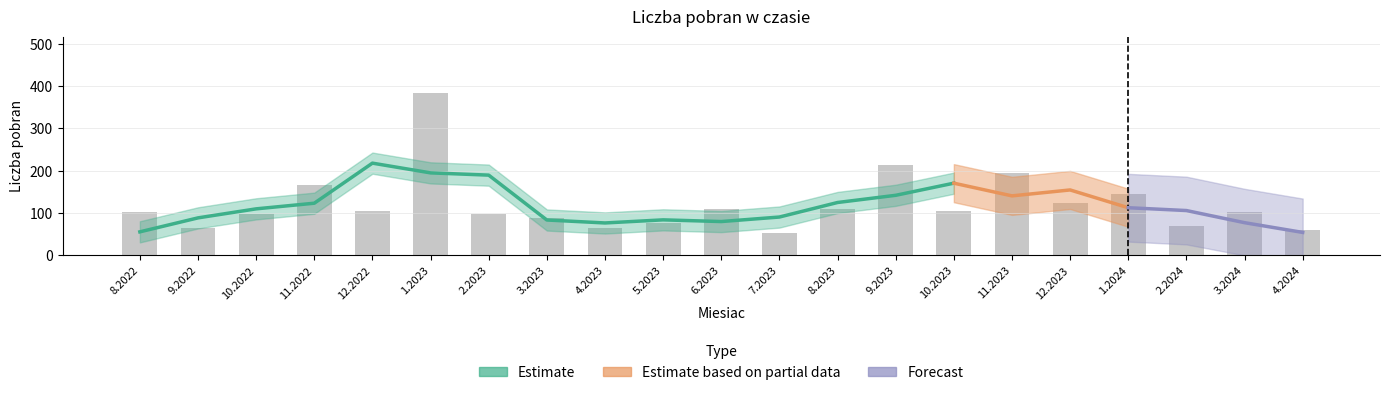

What is the difference between the maximum and second lowest values?

323